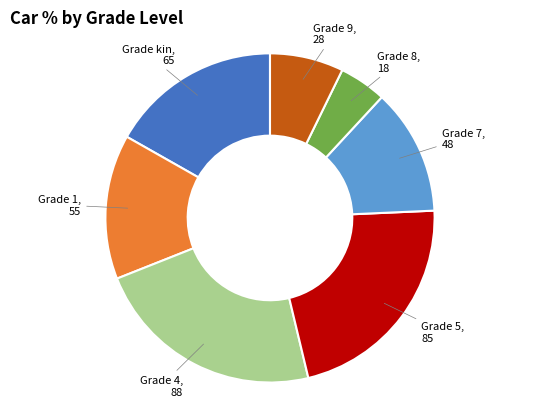

Is there any slice that represents more than half of the pie?

No